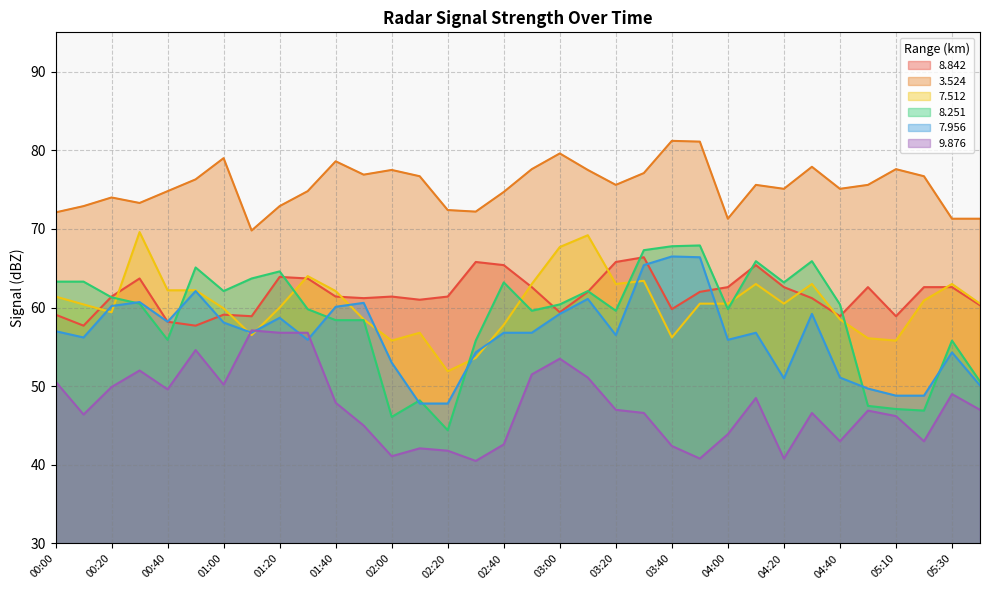

List the labels in order of   7.512 value, largest first.

00:30, 03:10, 03:00, 01:30, 03:30, 02:50, 03:20, 04:10, 04:30, 05:30, 00:40, 00:50, 01:40, 00:00, 05:20, 03:50, 04:00, 04:20, 05:40, 00:10, 01:20, 01:00, 00:20, 01:50, 04:40, 02:40, 02:10, 01:10, 03:40, 04:50, 02:00, 05:10, 02:30, 02:20